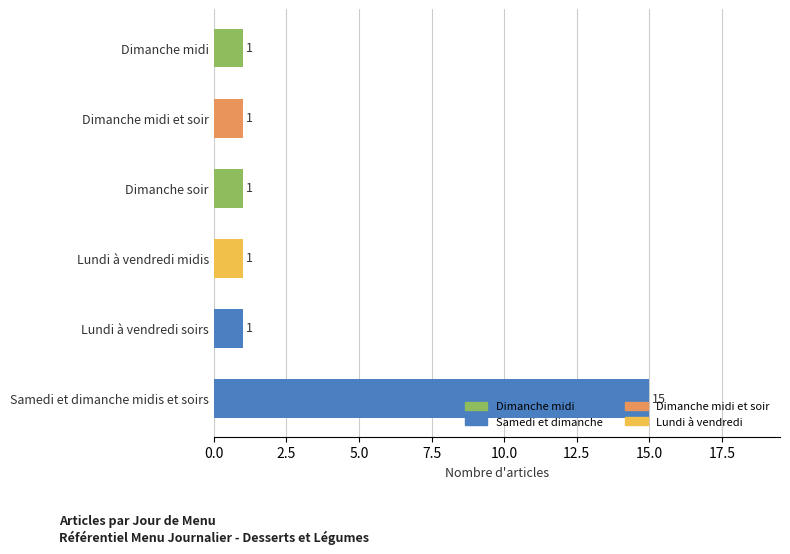

Is it true that the value at Samedi et dimanche midis et soirs is 26?

False